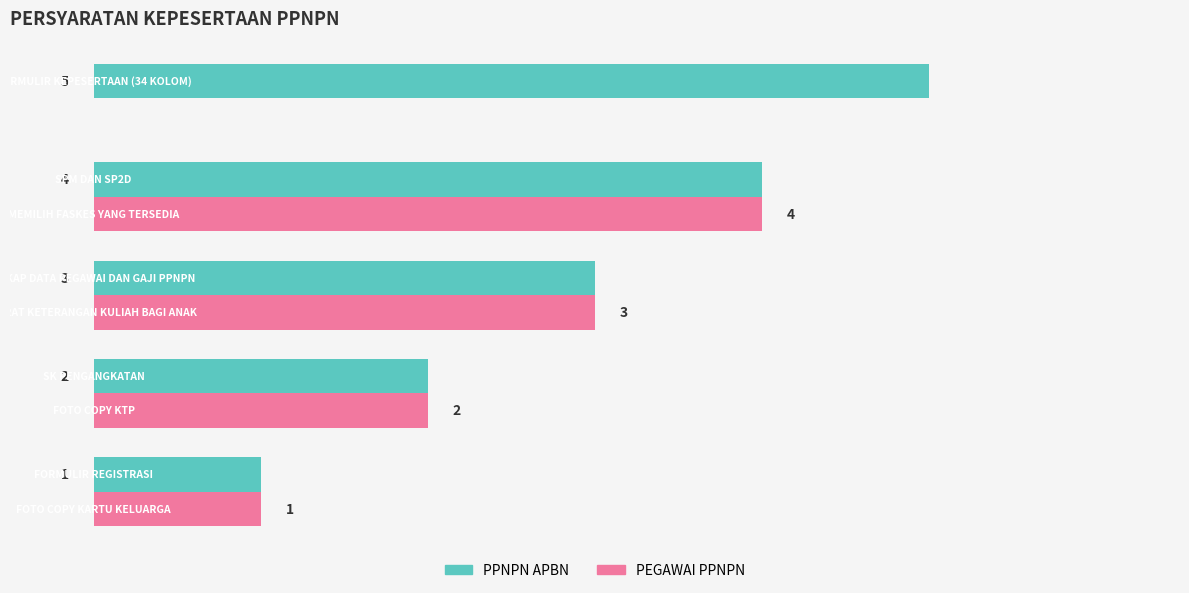

Which series has the largest total across all categories?

PPNPN APBN